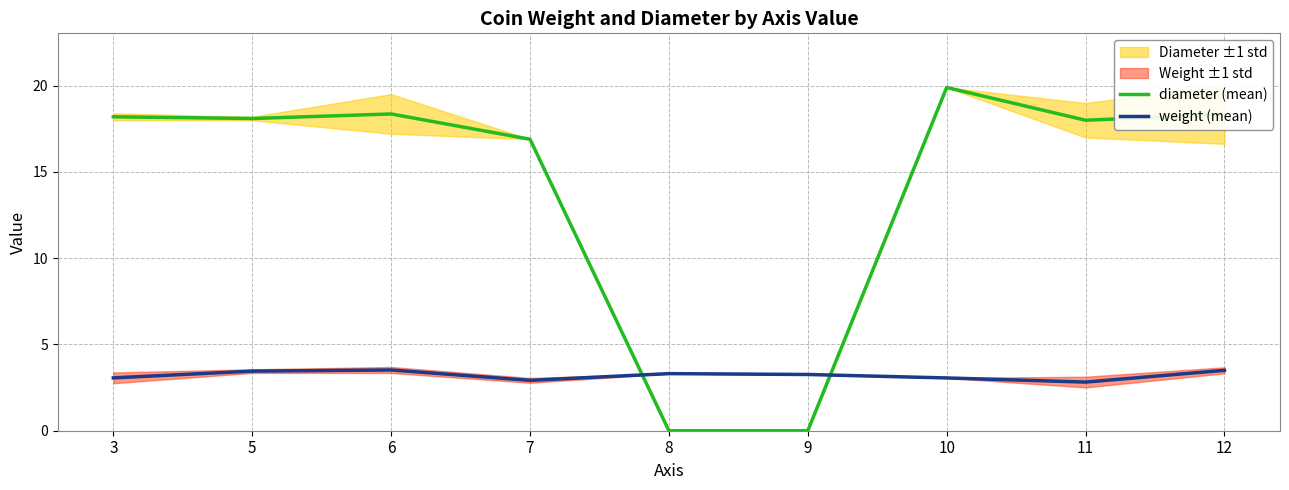

What is the spread (max minus min) of values at 10?

16.8